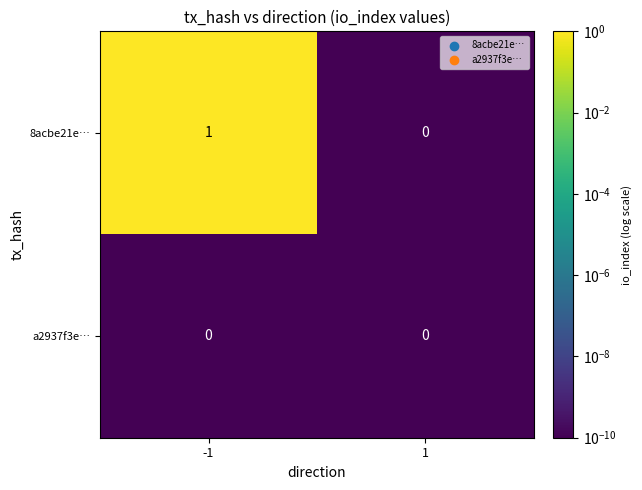

Reading left to right, list all the values displayed in this chart.

8acbe21e…: -1=1	1=0
a2937f3e…: -1=0	1=0